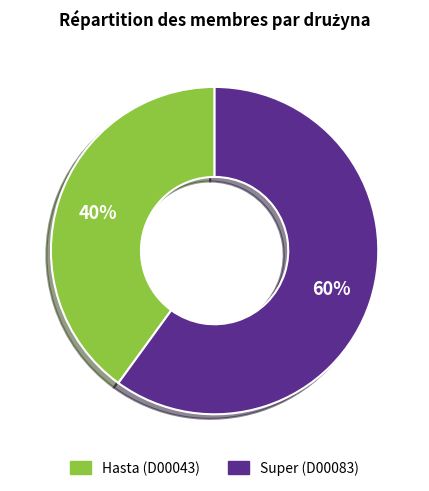

Is there any slice that represents more than half of the pie?

Yes